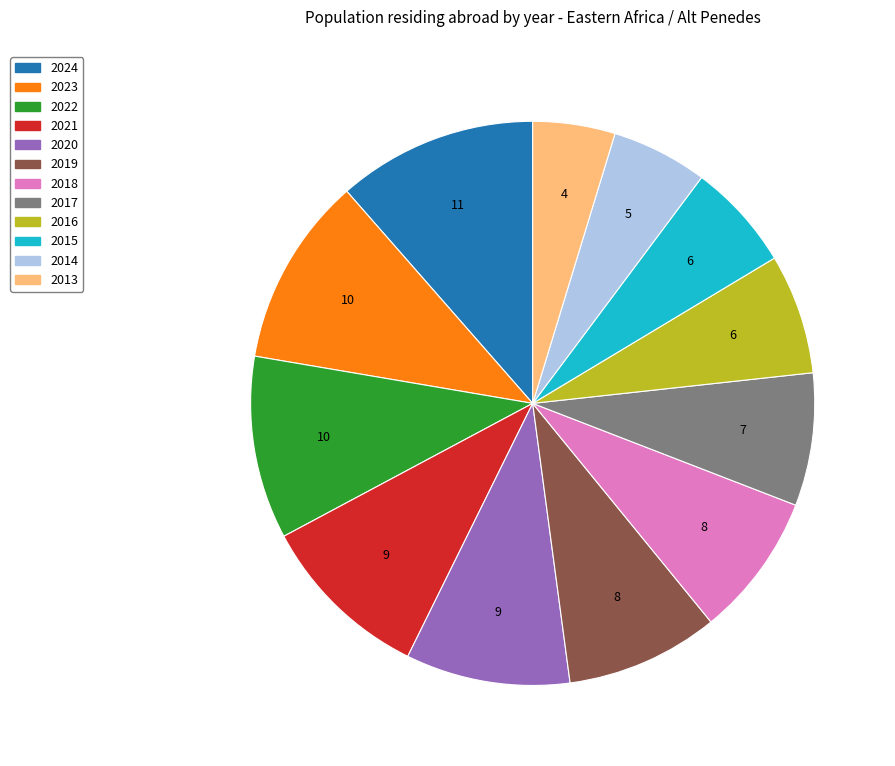

Which has a higher value, 2017 or 2020?

2020